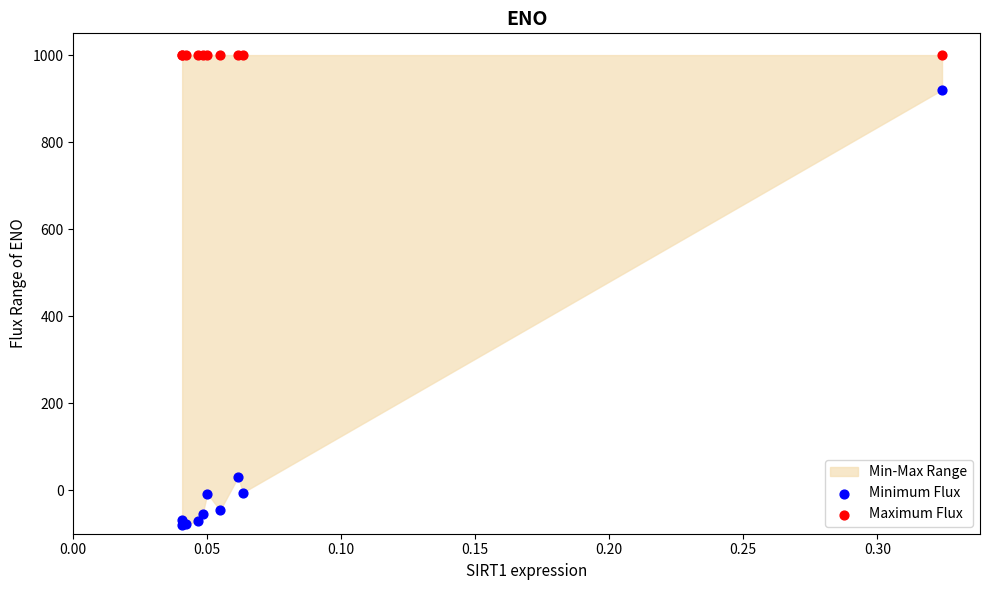

Across all series, what Y value is closest to 460?

30.9